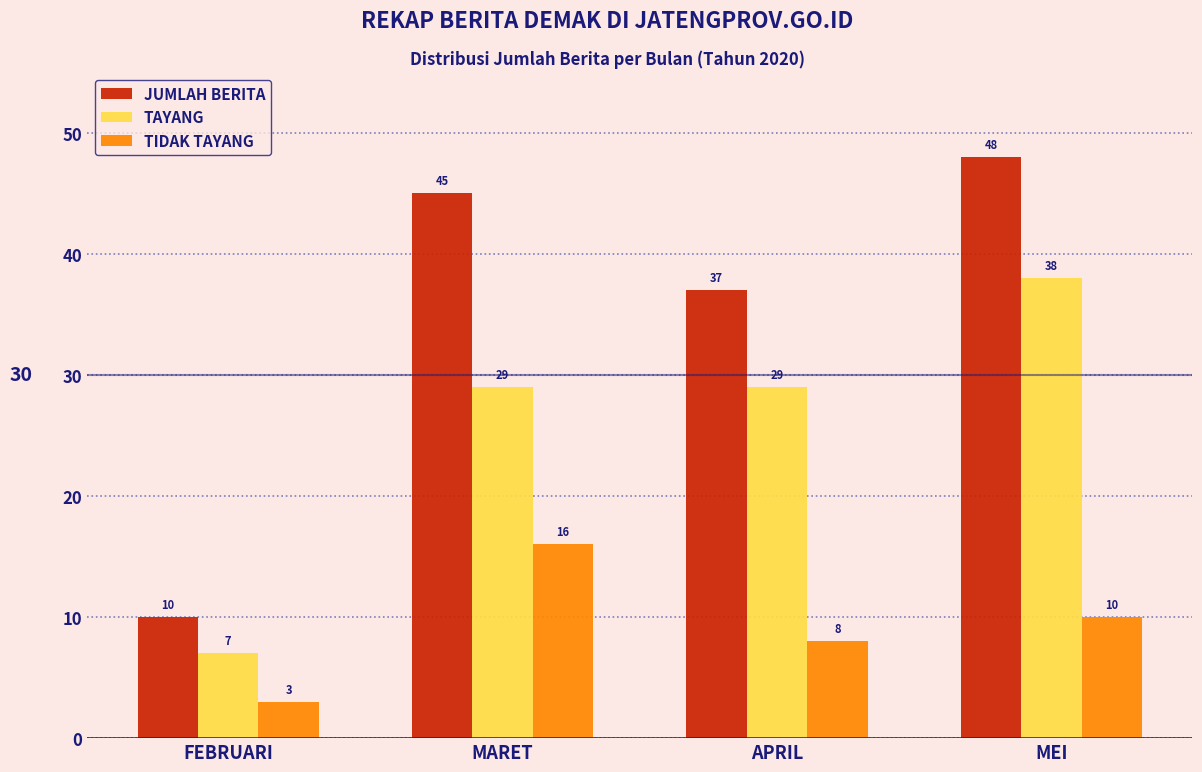

Reading left to right, extract all data points from this chart.

JUMLAH BERITA: 10	45	37	48
TAYANG: 7	29	29	38
TIDAK TAYANG: 3	16	8	10